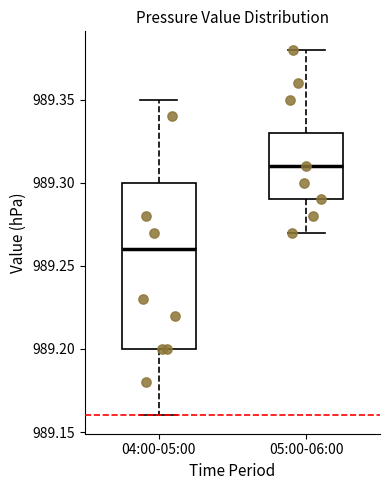

Which box has the lowest median line?

04:00-05:00